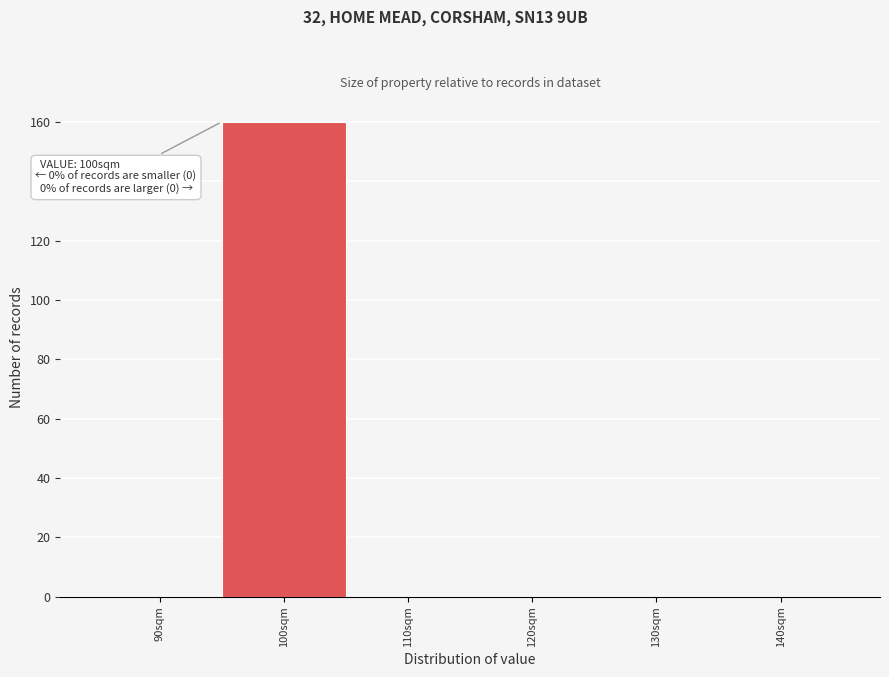

Reading left to right, transcribe all the data shown in this chart.

90sqm=0	100sqm=160	110sqm=0	120sqm=0	130sqm=0	140sqm=0